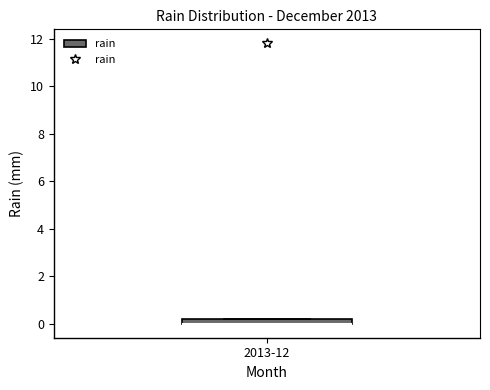

Where is the upper edge of the box for 2013-12 on the y-axis? The values are not printed on the chart, so give them approximately, as read against the axis.

0.2